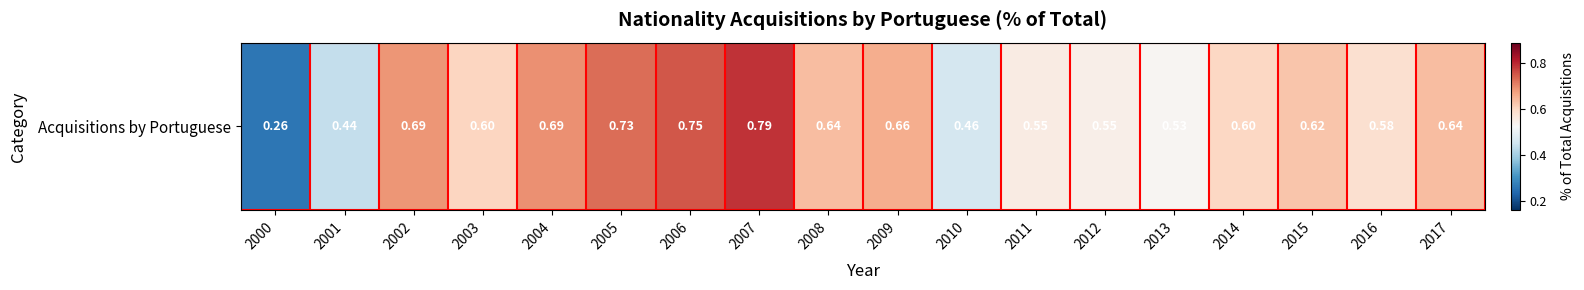

What is the smallest value displayed?

0.3